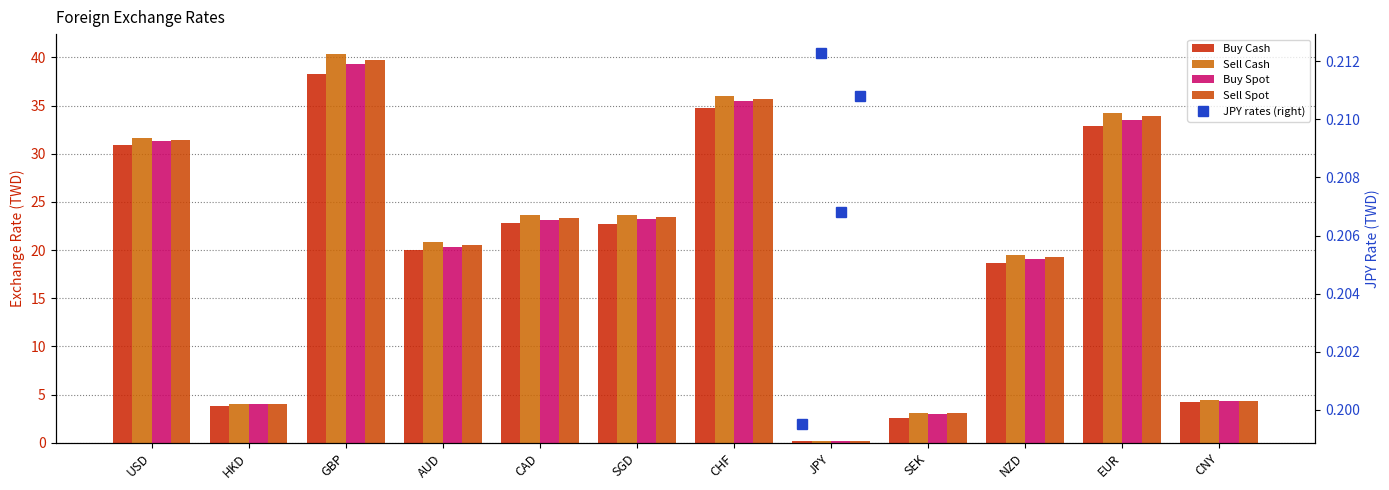

Which series has the largest total across all categories?

Sell Cash